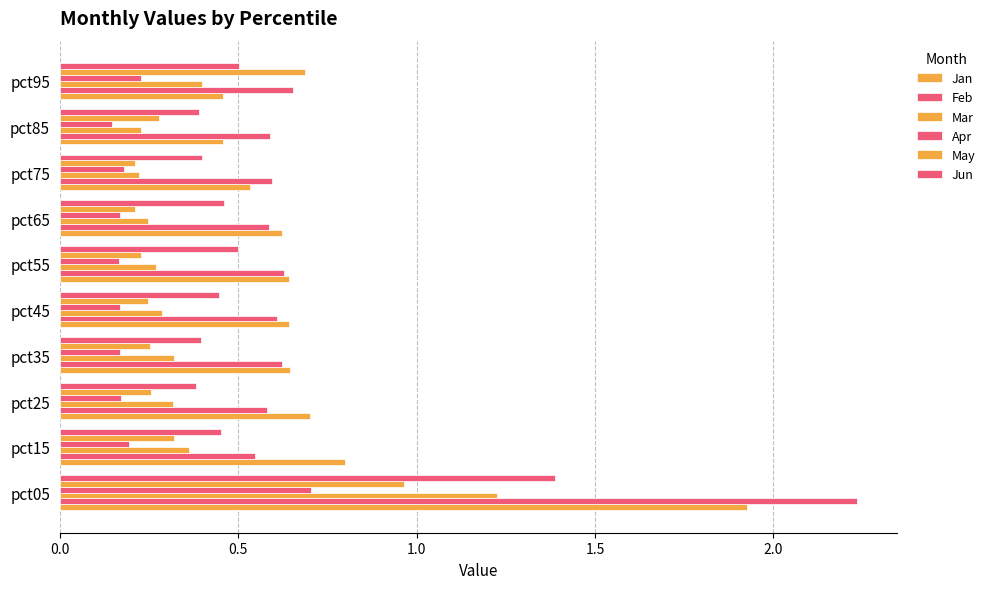

Reading left to right, transcribe all the data shown in this chart.

Jan: 1.9	0.8	0.7	0.6	0.6	0.6	0.6	0.5	0.5	0.5
Feb: 2.2	0.5	0.6	0.6	0.6	0.6	0.6	0.6	0.6	0.7
Mar: 1.2	0.4	0.3	0.3	0.3	0.3	0.2	0.2	0.2	0.4
Apr: 0.7	0.2	0.2	0.2	0.2	0.2	0.2	0.2	0.1	0.2
May: 1.0	0.3	0.3	0.3	0.2	0.2	0.2	0.2	0.3	0.7
Jun: 1.4	0.5	0.4	0.4	0.4	0.5	0.5	0.4	0.4	0.5